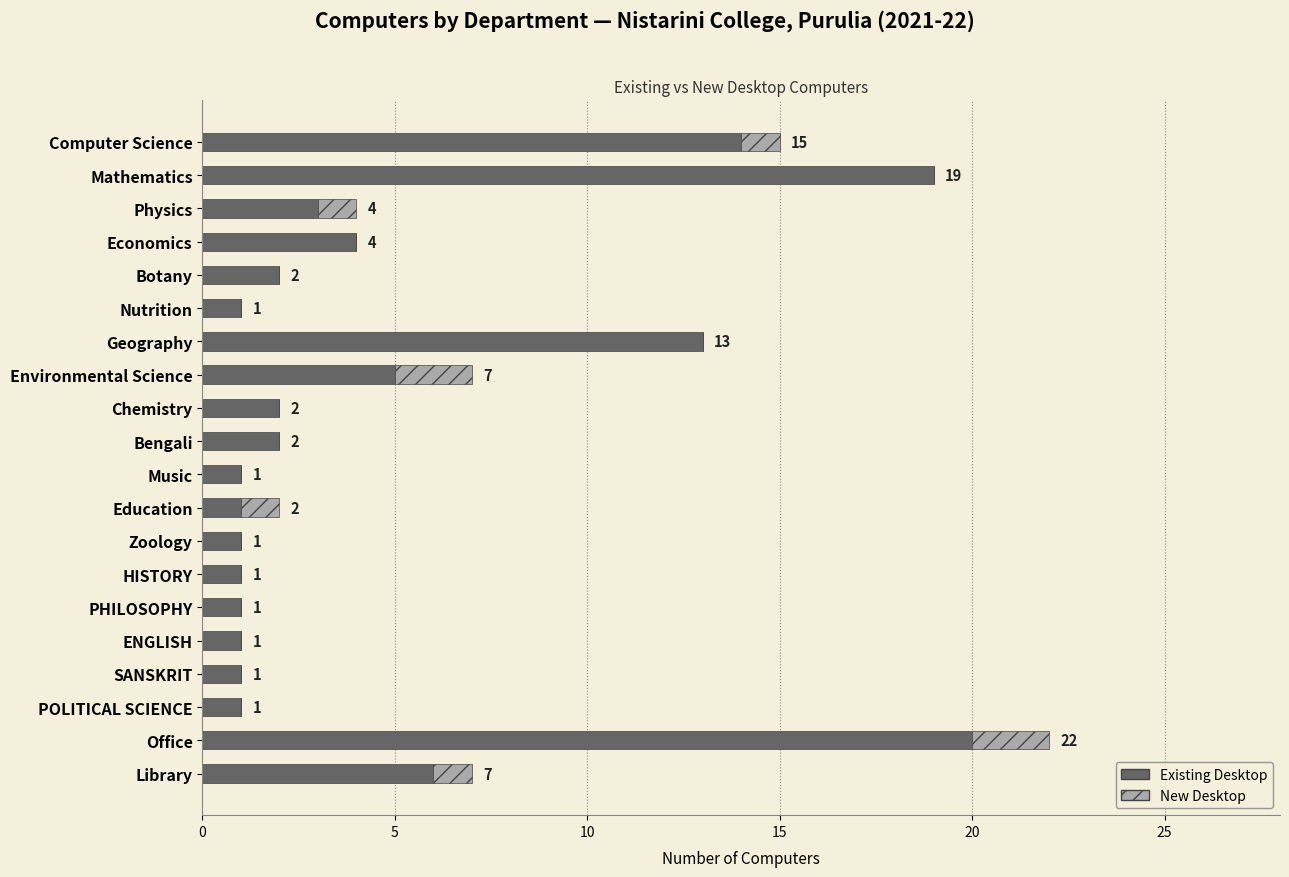

True or false: Existing Desktop has a value of 1 at HISTORY.

True